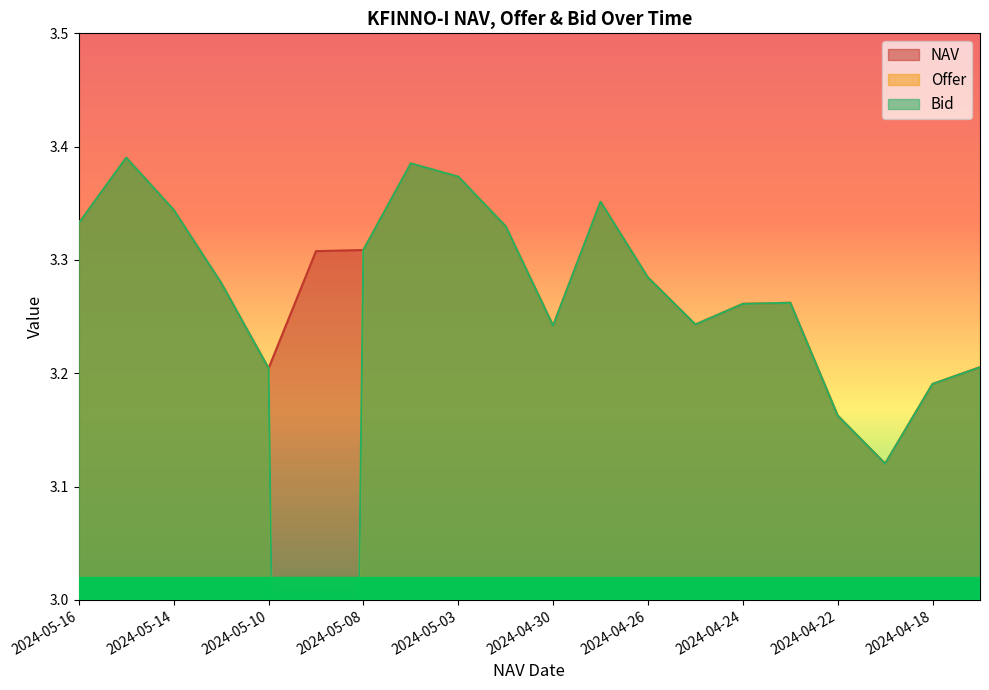

Reading right to left, transcribe all the data shown in this chart.

NAV: 2024-04-17=3.2	2024-04-18=3.2	2024-04-19=3.1	2024-04-22=3.2	2024-04-23=3.3	2024-04-24=3.3	2024-04-25=3.2	2024-04-26=3.3	2024-04-29=3.4	2024-04-30=3.2	2024-05-02=3.3	2024-05-03=3.4	2024-05-07=3.4	2024-05-08=3.3	2024-05-09=3.3	2024-05-10=3.2	2024-05-13=3.3	2024-05-14=3.3	2024-05-15=3.4	2024-05-16=3.3
Offer: 2024-04-17=3.2	2024-04-18=3.2	2024-04-19=3.1	2024-04-22=3.2	2024-04-23=3.3	2024-04-24=3.3	2024-04-25=3.2	2024-04-26=3.3	2024-04-29=3.4	2024-04-30=3.2	2024-05-02=3.3	2024-05-03=3.4	2024-05-07=3.4	2024-05-08=3.3	2024-05-09=0.0	2024-05-10=3.2	2024-05-13=3.3	2024-05-14=3.3	2024-05-15=3.4	2024-05-16=3.3
Bid: 2024-04-17=3.2	2024-04-18=3.2	2024-04-19=3.1	2024-04-22=3.2	2024-04-23=3.3	2024-04-24=3.3	2024-04-25=3.2	2024-04-26=3.3	2024-04-29=3.4	2024-04-30=3.2	2024-05-02=3.3	2024-05-03=3.4	2024-05-07=3.4	2024-05-08=3.3	2024-05-09=0.0	2024-05-10=3.2	2024-05-13=3.3	2024-05-14=3.3	2024-05-15=3.4	2024-05-16=3.3